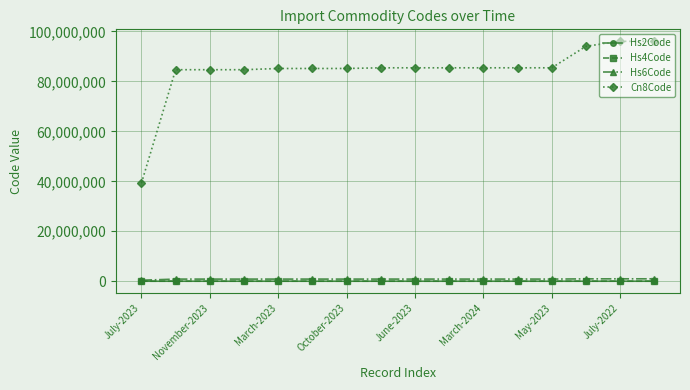

Which series has the widest spread of values?

Cn8Code